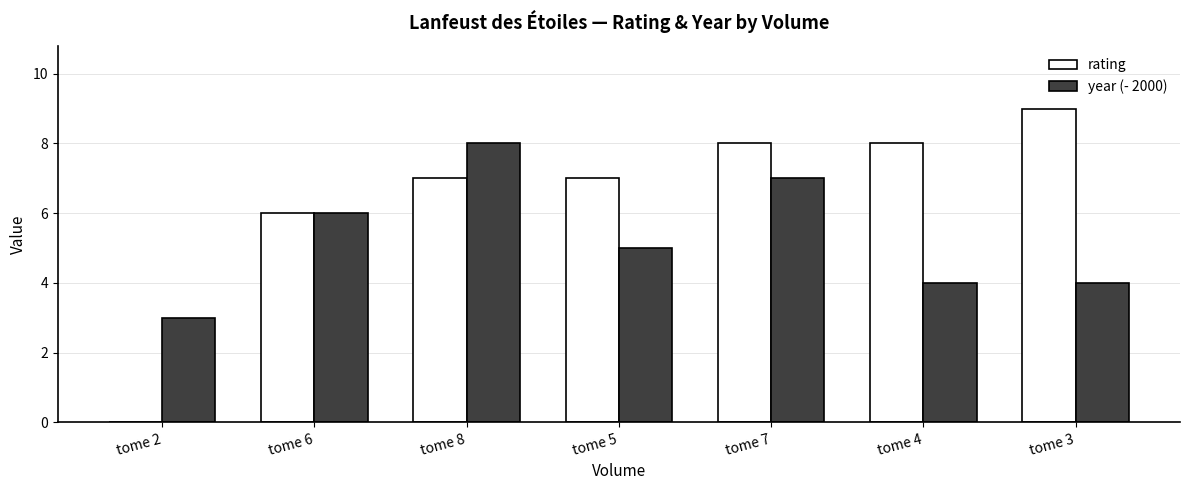

What is the difference between the year (- 2000) values at tome 7 and tome 5?

2